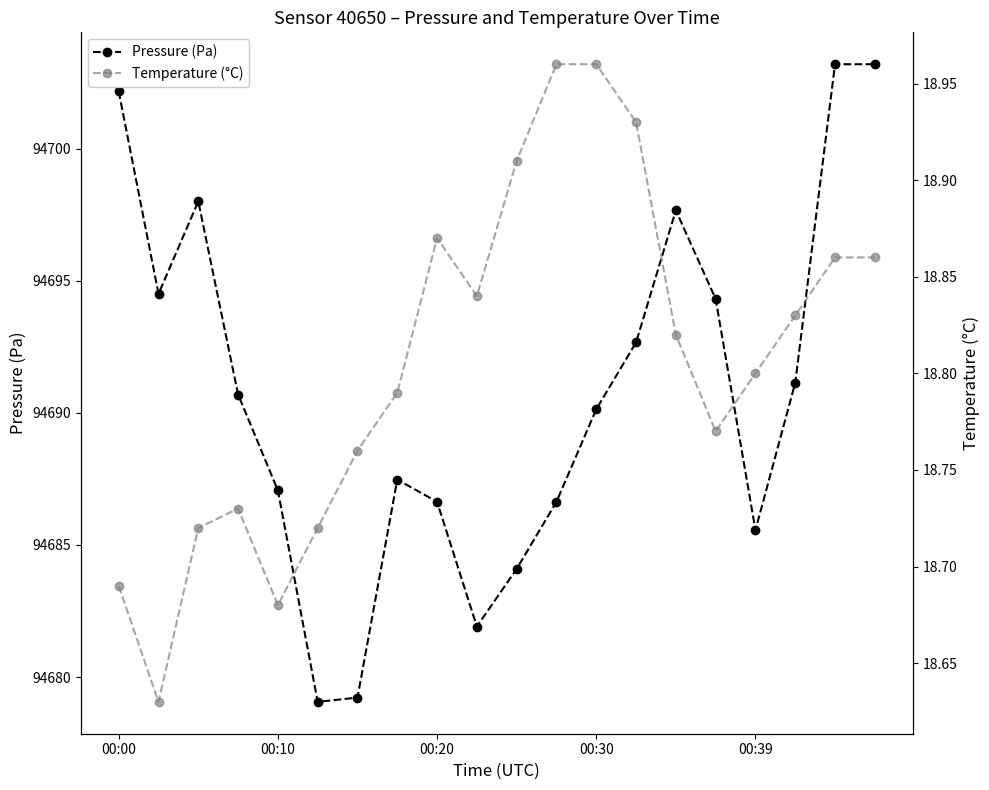

What is the lowest value of the Temperature (°C) series?

18.6